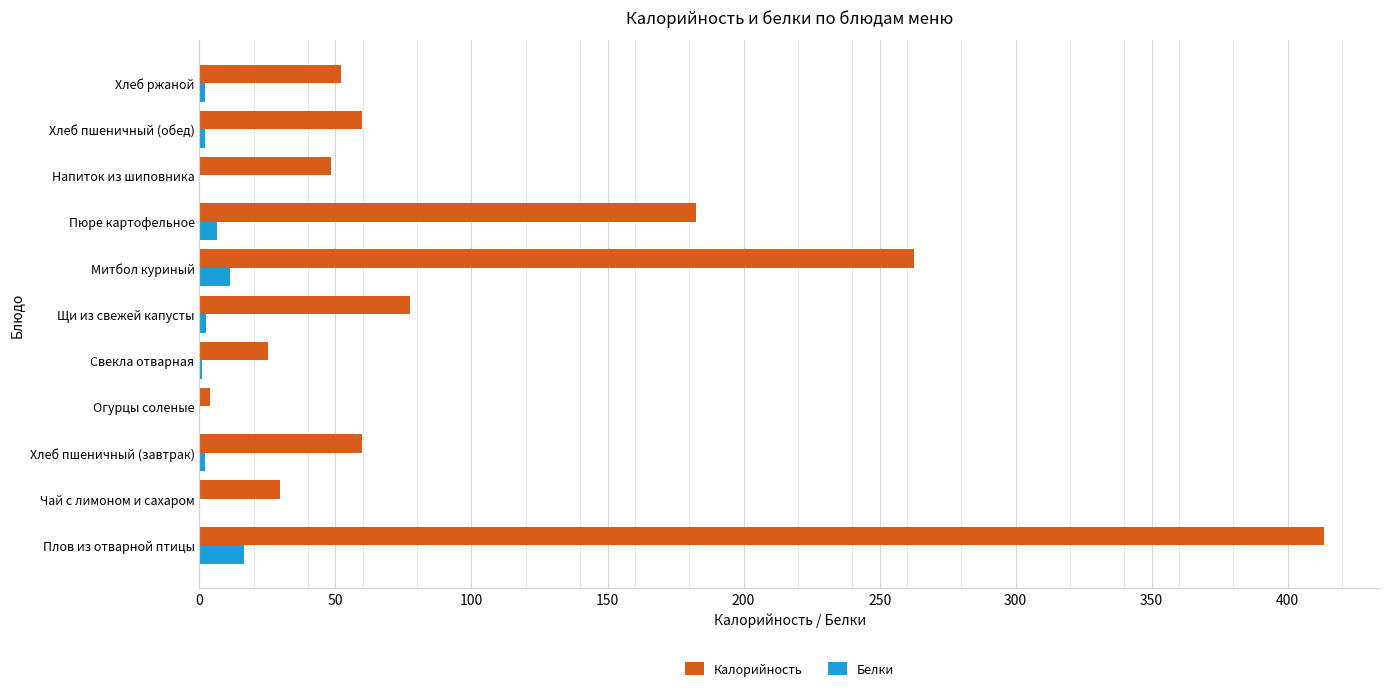

What is the total value across all series at Митбол куриный?

274.0